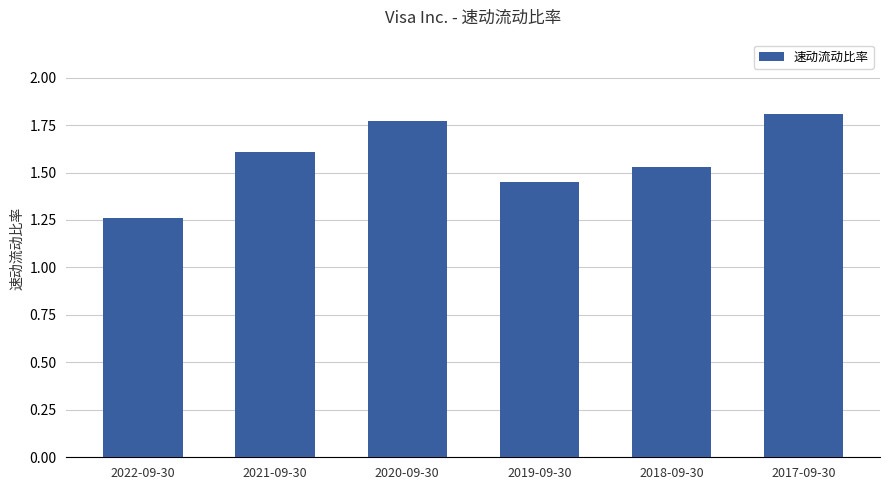

Count the values in the range 1 to 2.

6